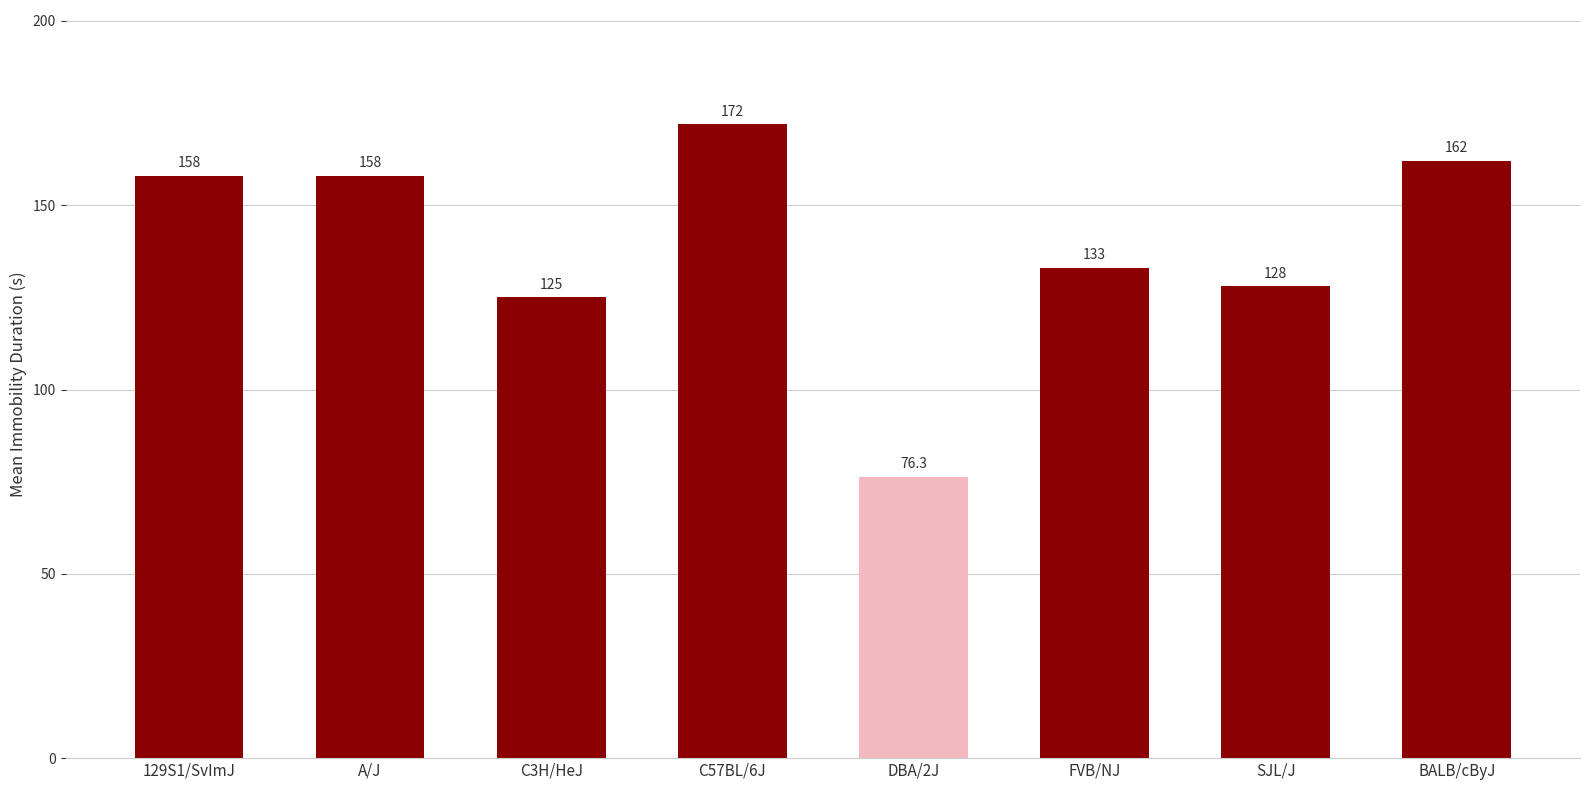

What position from the left is SJL/J?

7